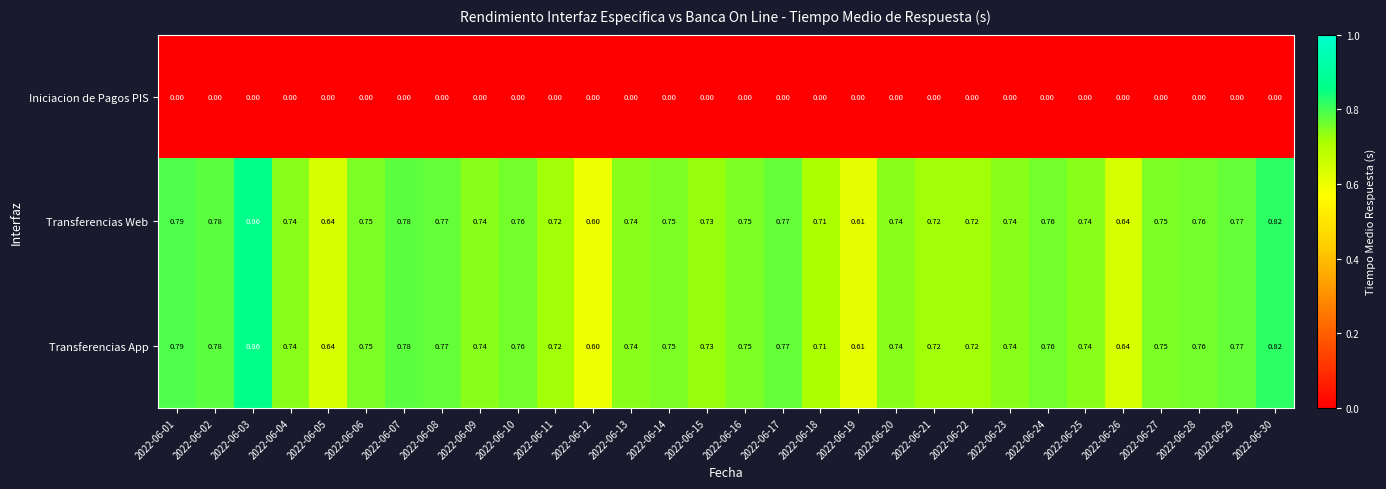

Is the value of Transferencias Web at 2022-06-27 greater than the value of Transferencias App at 2022-06-15?

Yes